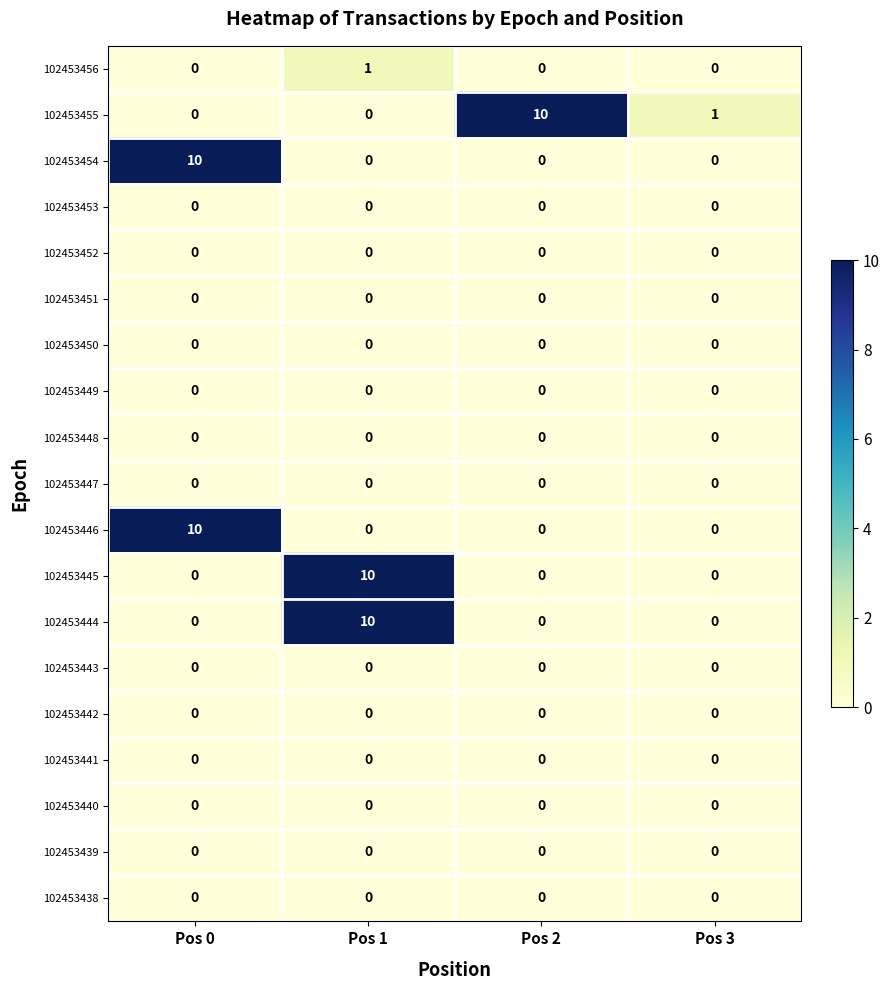

What is the difference between the maximum and minimum values in the 102453445 series?

10